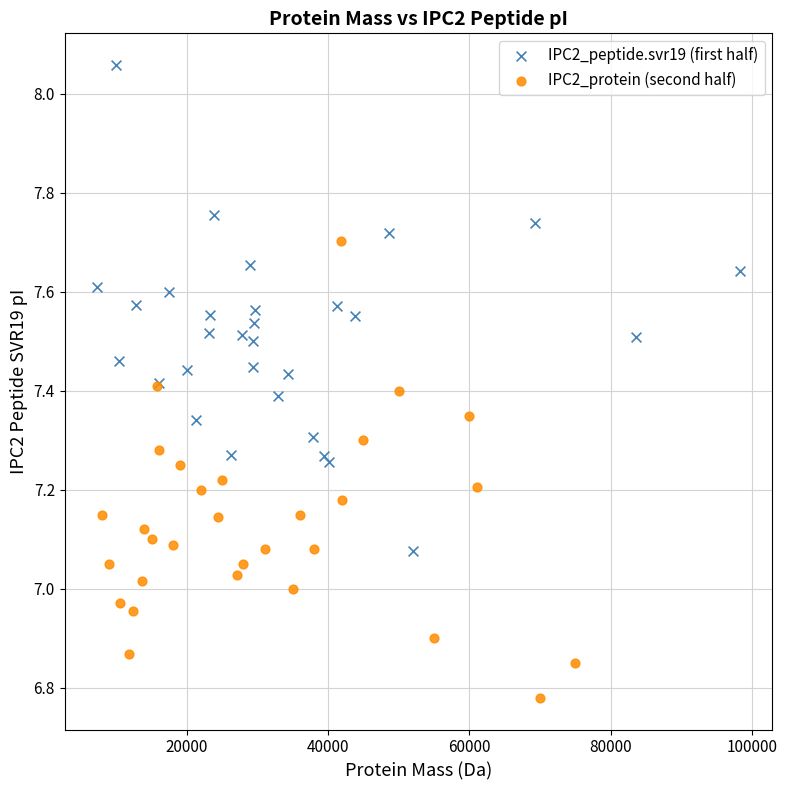

Which series contains the lowest Y value?

IPC2_protein (second half)